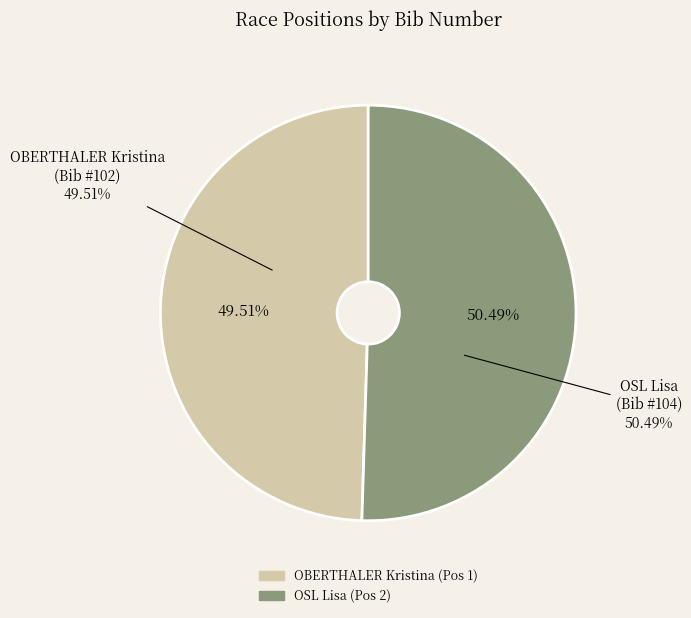

To the nearest percent, what percentage of the pie is OBERTHALER Kristina (Pos 1)?

50%